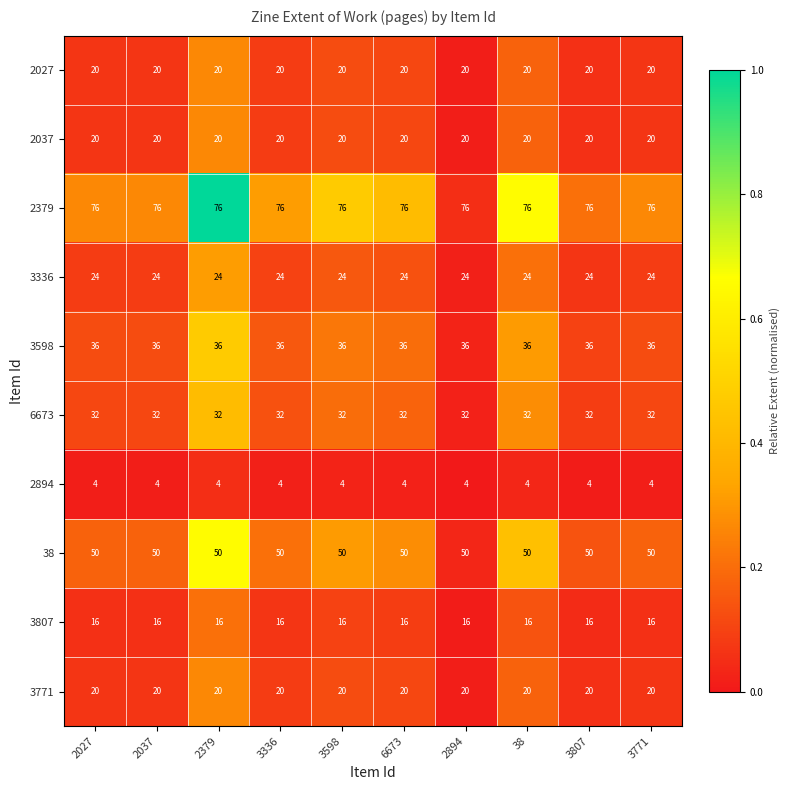

What is the lowest value of the 3771 series?

20